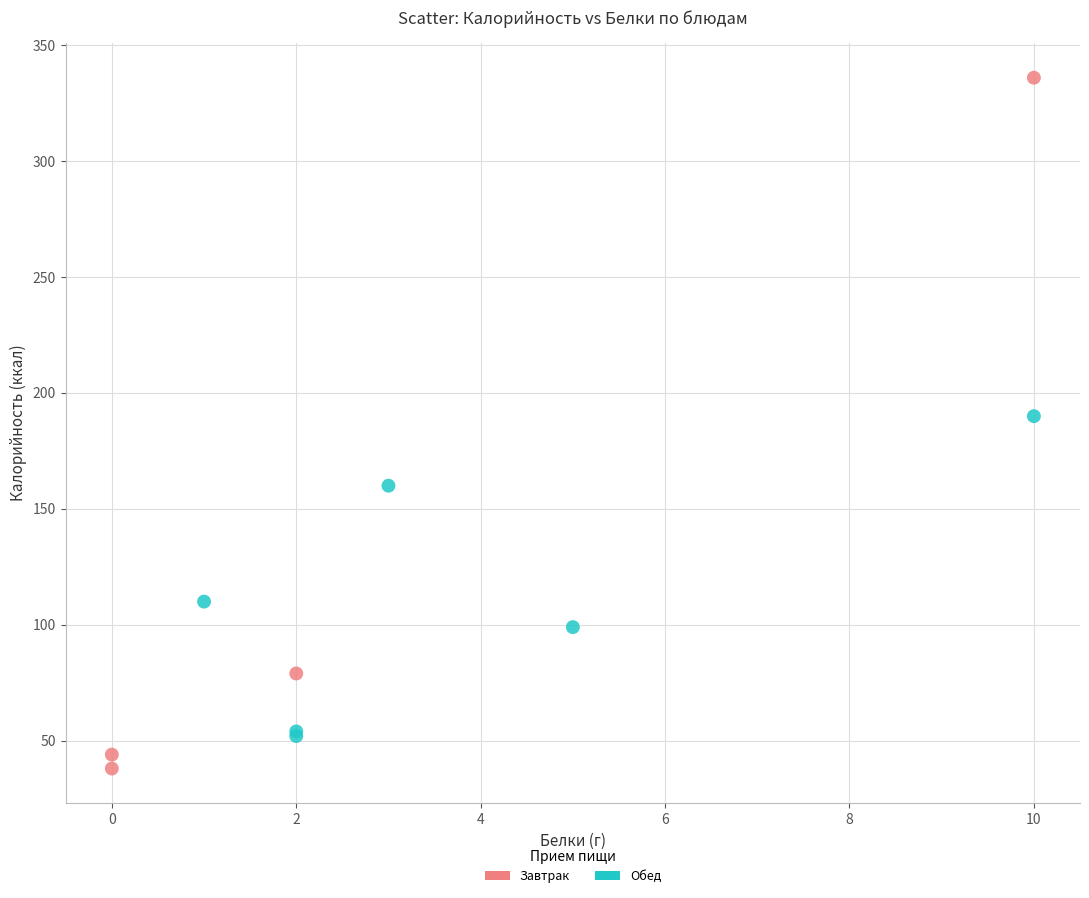

Which series reaches the minimum Y coordinate?

Завтрак